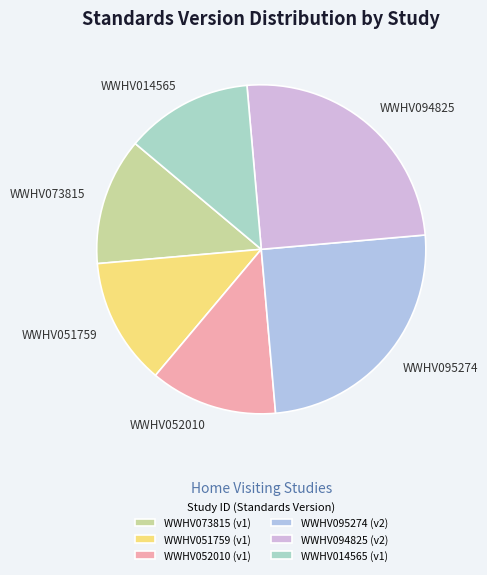

How many slices are in this pie chart?

6